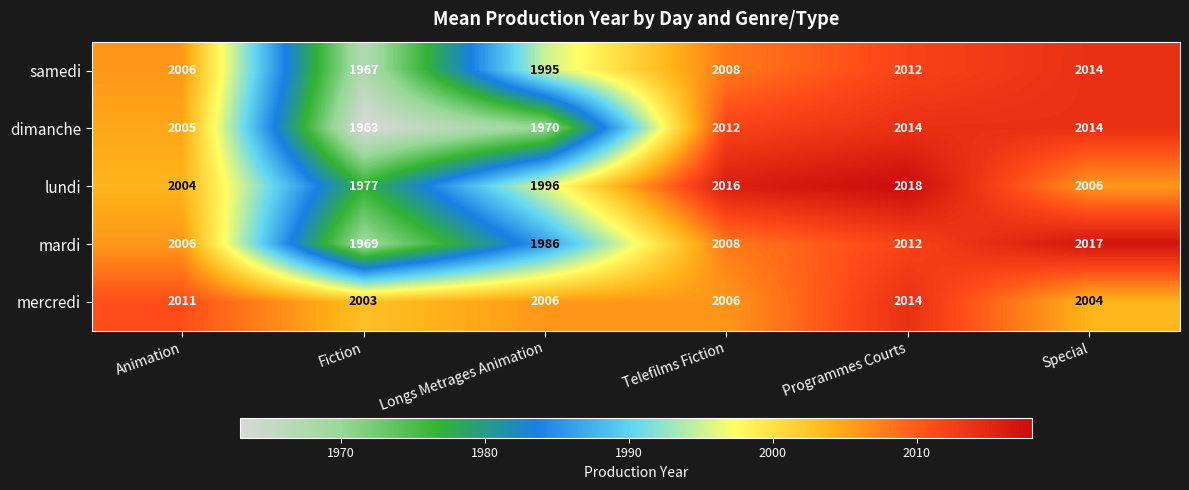

What is the total value across all series at Animation?

10032